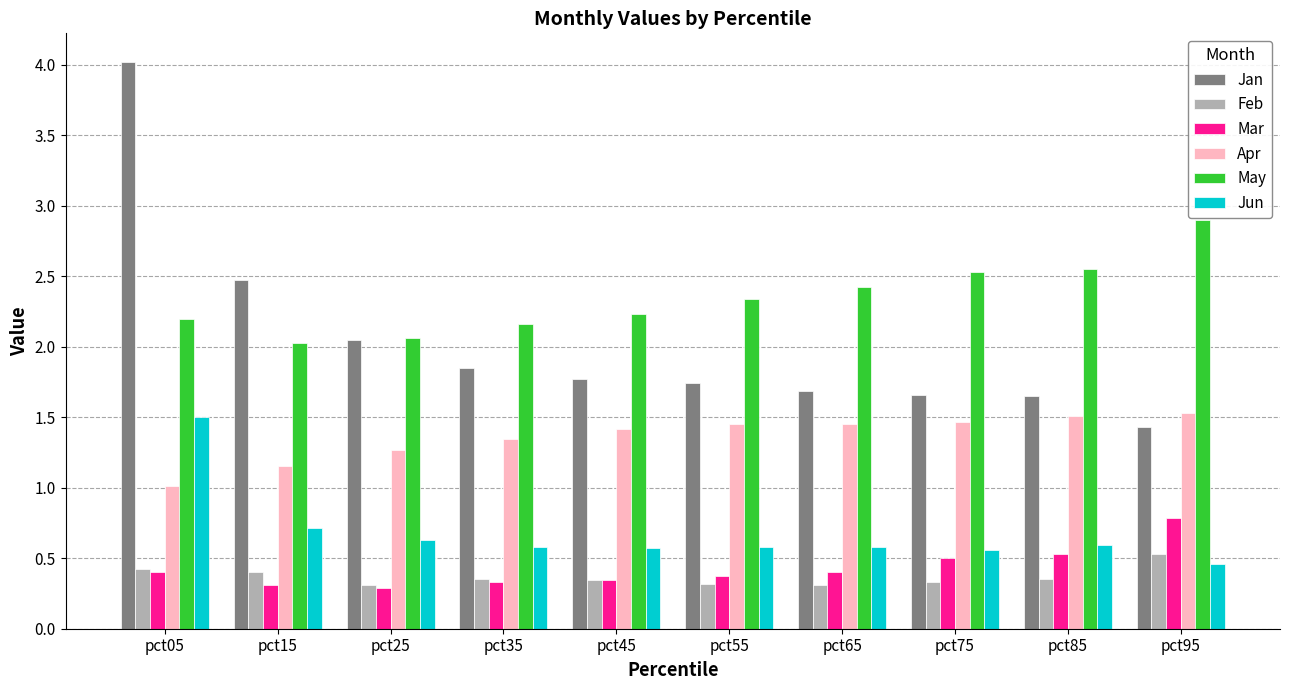

At which category is the sum across all series the highest?

pct05